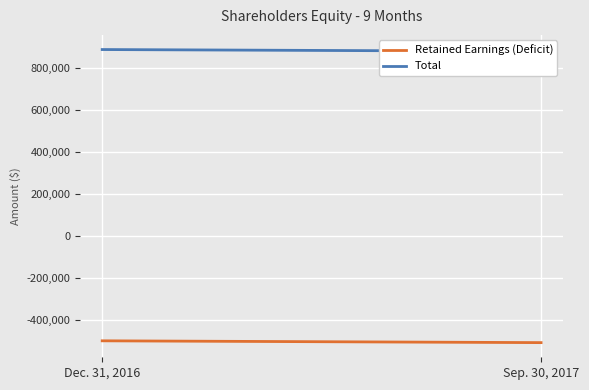

What value does the Retained Earnings (Deficit) series have at Sep. 30, 2017, to the nearest 10?

-506140